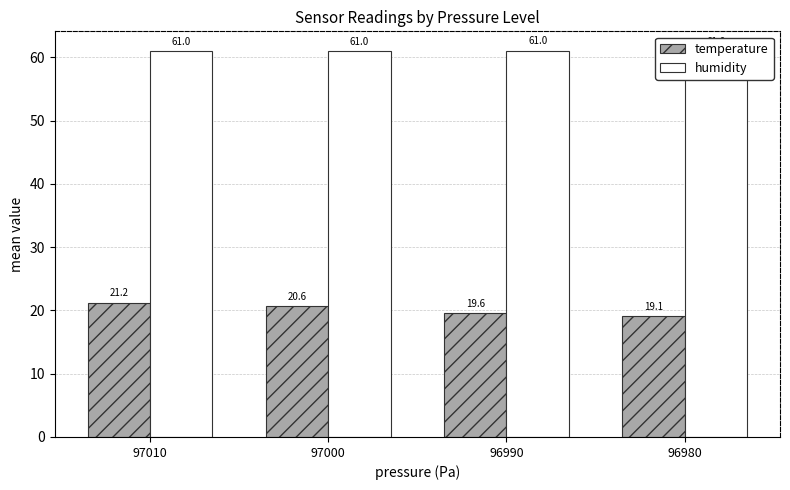

At which category is the sum across all series the highest?

97010